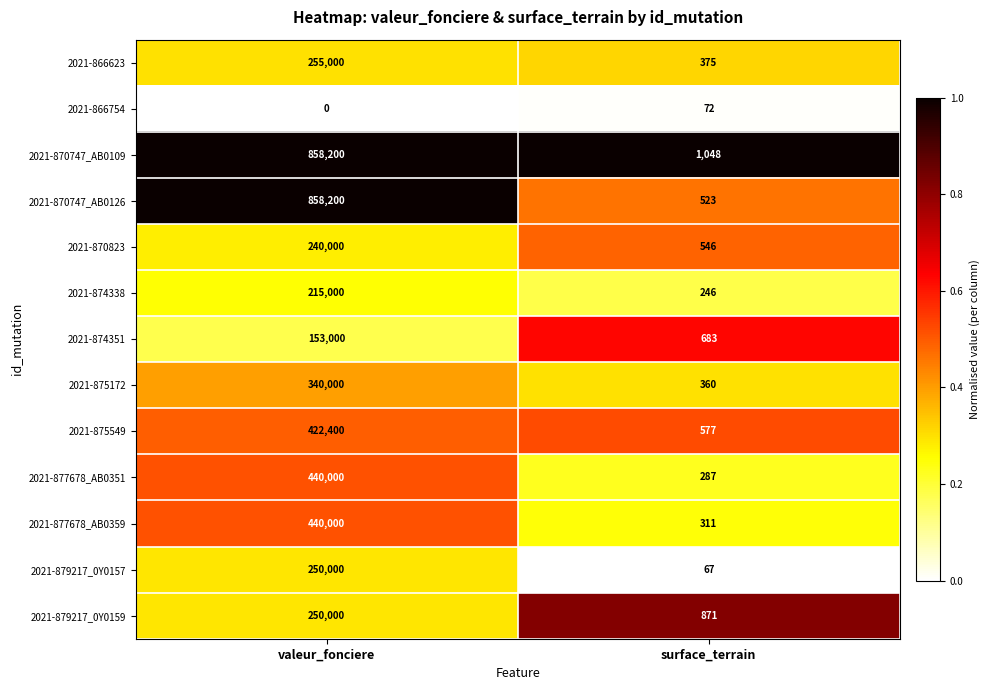

Which series has the widest spread of values?

2021-870747_AB0126